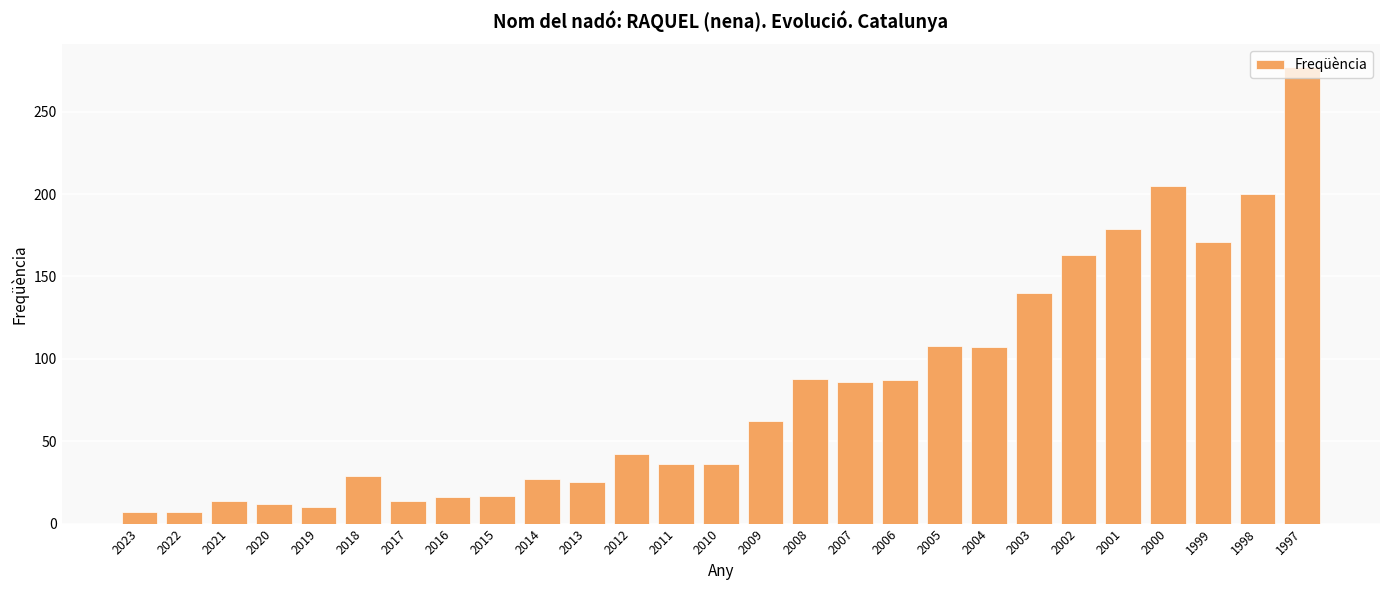

Which category has the highest value across all series?

1997